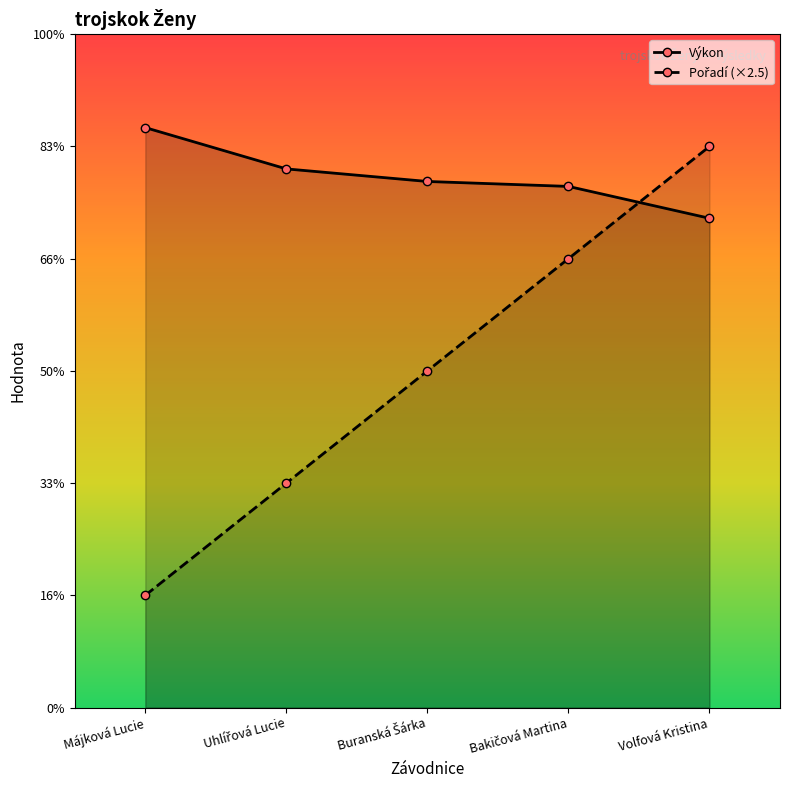

At how many categories does at least one series exceed 11?

5